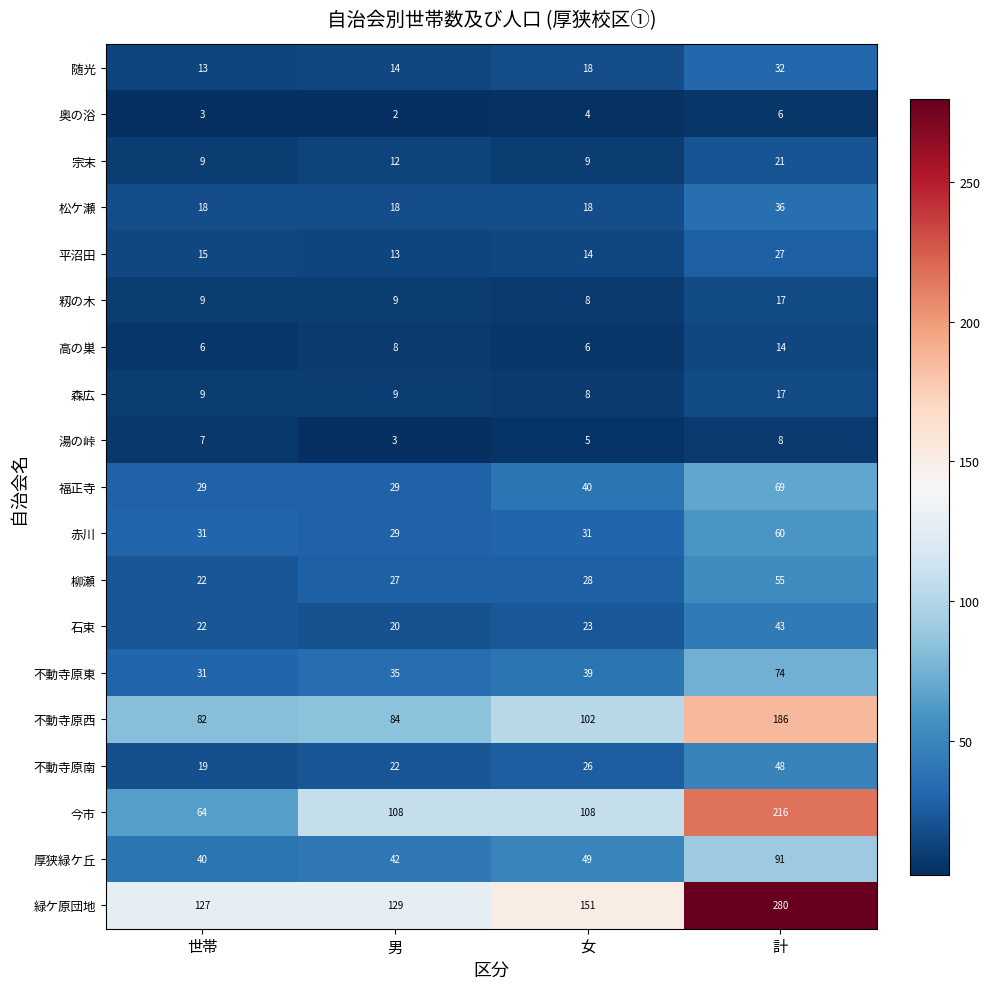

The value of 平沼田 at 世帯 is 15. True or false?

True